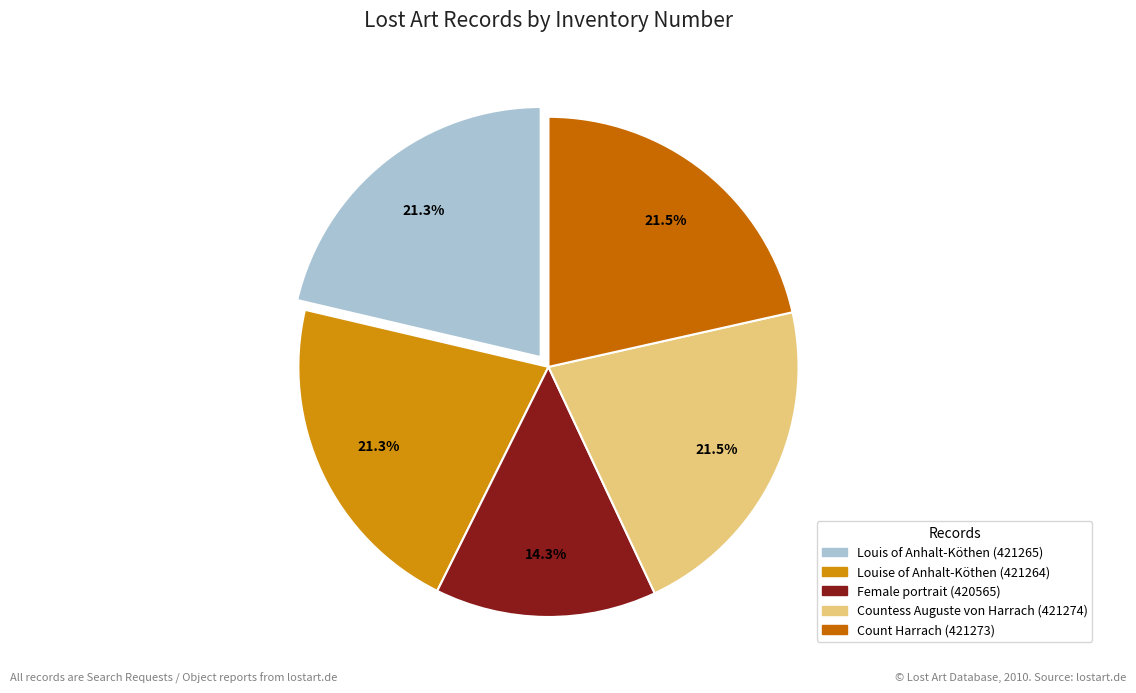

Is the sum of Louise of Anhalt-Köthen (421264) and Louis of Anhalt-Köthen (421265) greater than half?

No